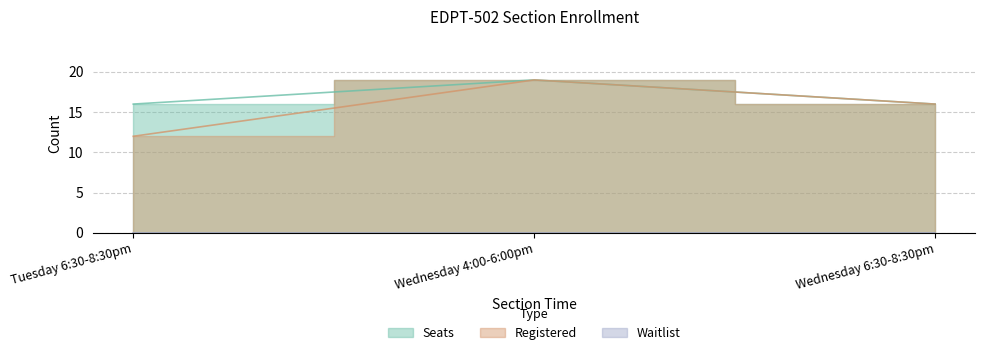

Is it true that Registered equals 12 at Tuesday 6:30-8:30pm?

True